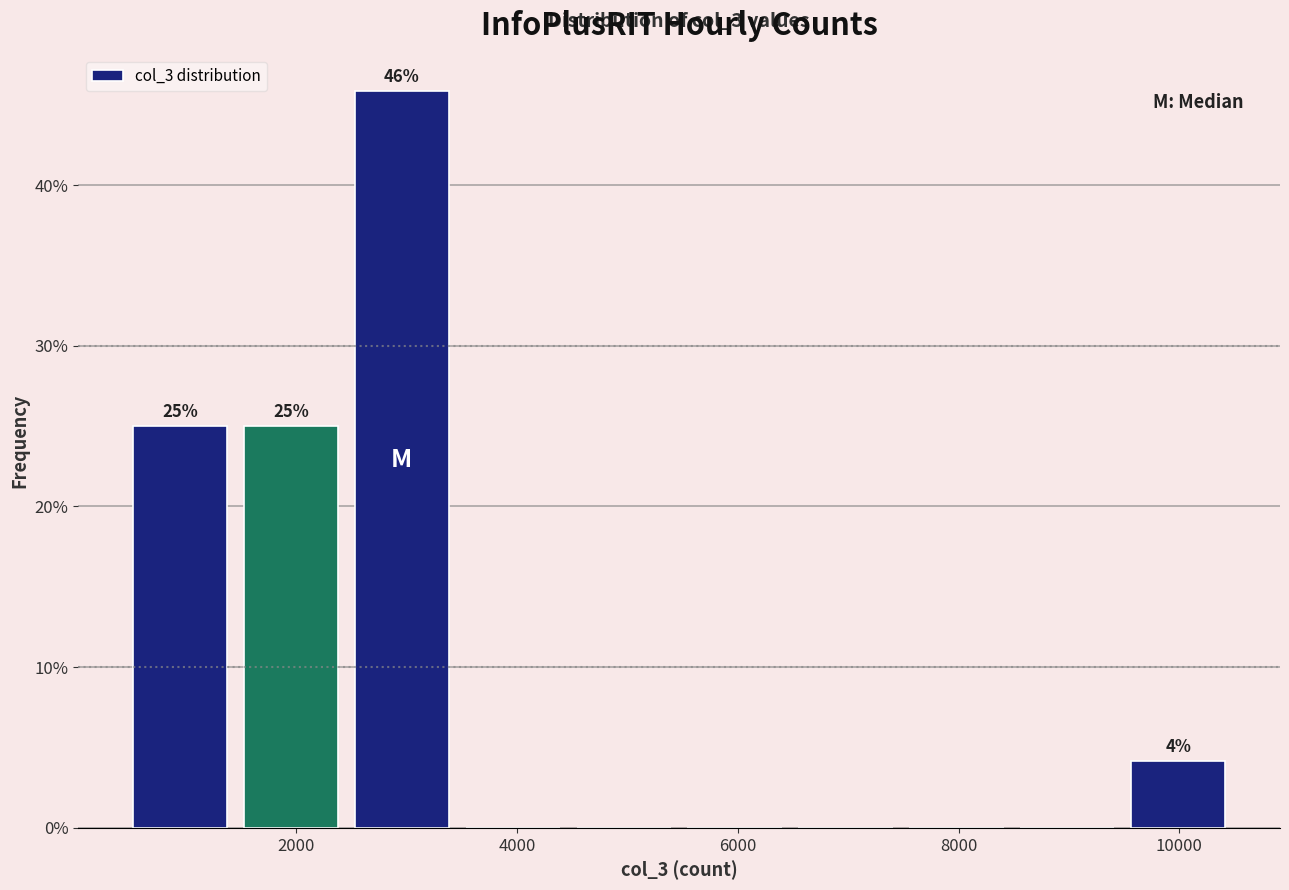

Which range on the x-axis has the tallest bar?

2400 to 3400